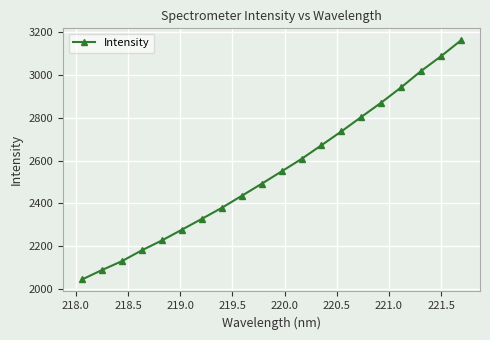

True or false: the data has more than 0 interior local peaks.

False